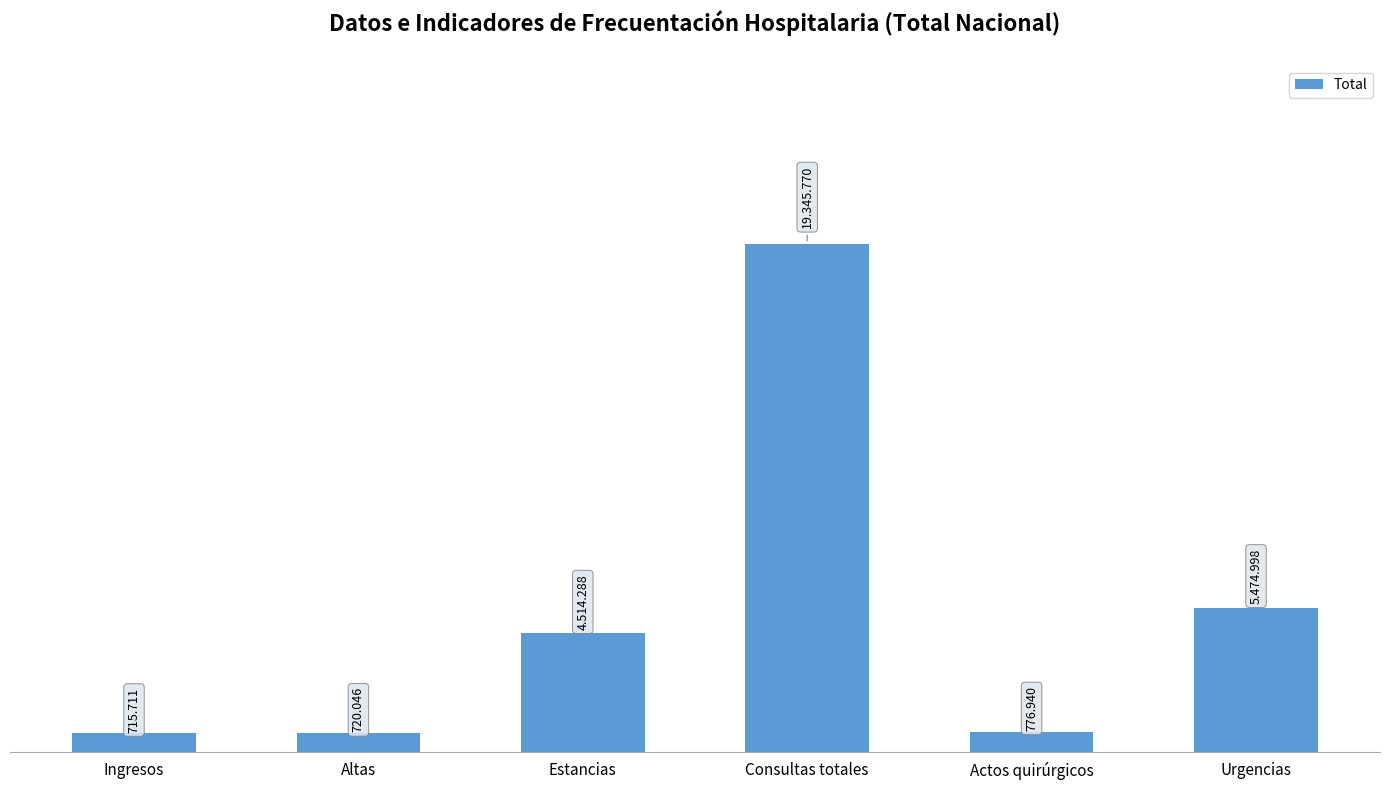

Is it true that the value at Ingresos is 715711?

True